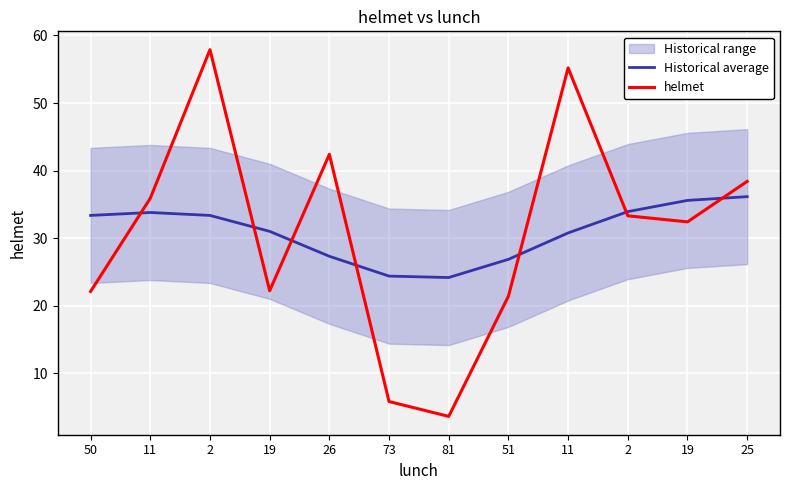

What is the label of the 8th point from the right?

26